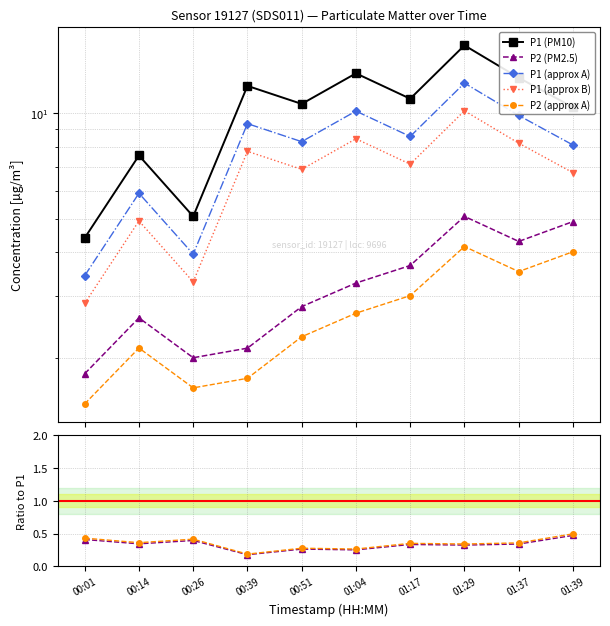

Where is the first local minimum for P1?

00:26